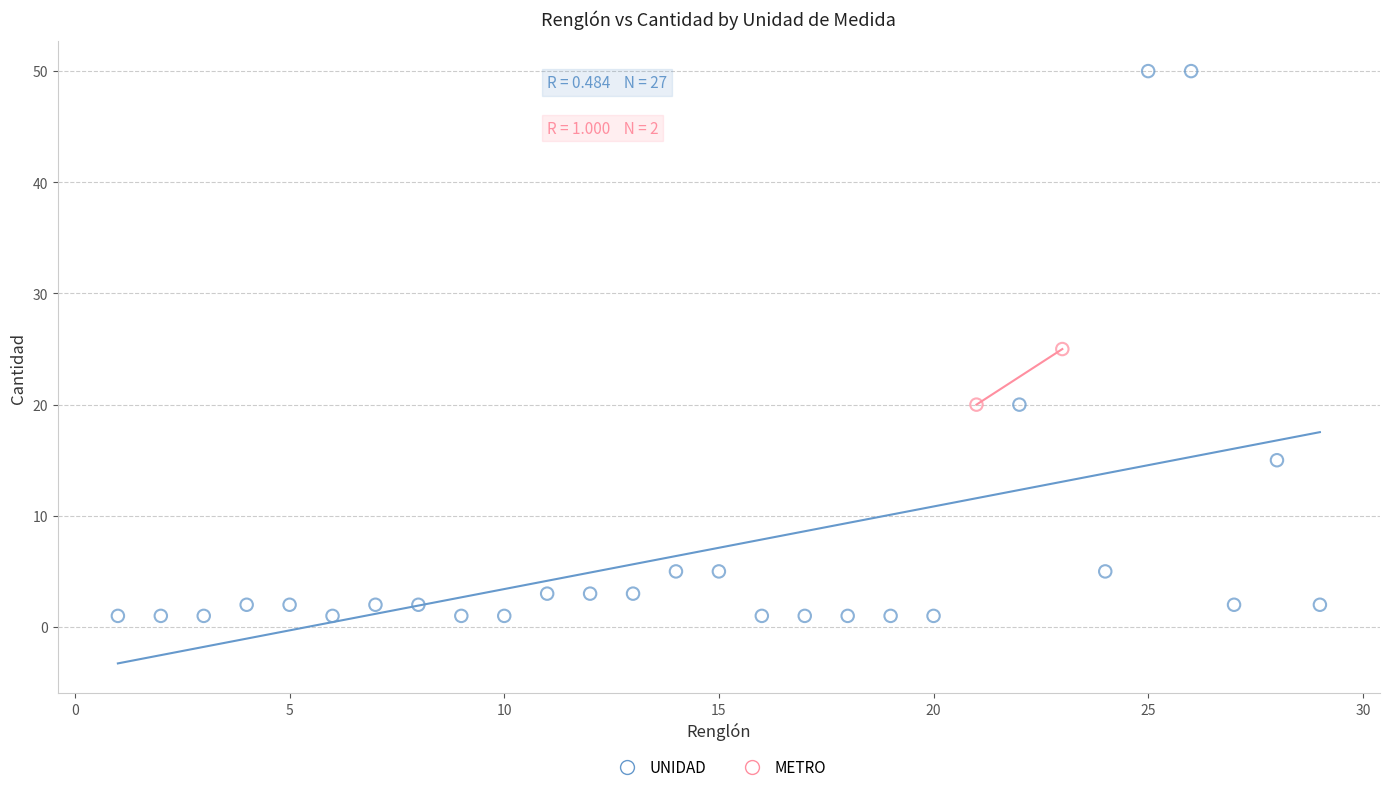

What are all the series names shown in the legend?

UNIDAD, METRO